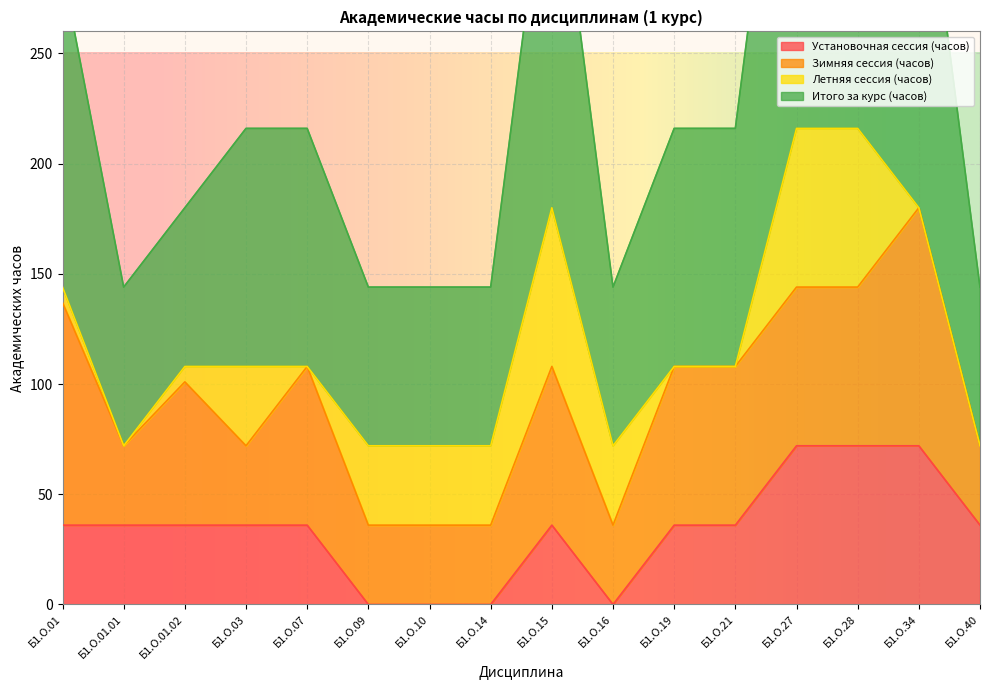

Does the chart display data point markers on the line(s)?

No